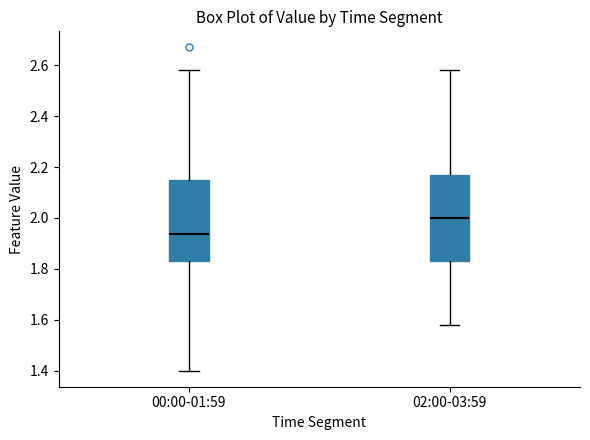

Reading left to right, transcribe this box plot: for each box, give where its median line is, the range the box spans, and where its two whiskers end, as read against the y-axis. The values are not printed on the chart, so give them approximately, as read against the axis.

00:00-01:59: median 1.94, box 1.84 to 2.16, whiskers 1.40 to 2.58
02:00-03:59: median 2.00, box 1.84 to 2.18, whiskers 1.58 to 2.58